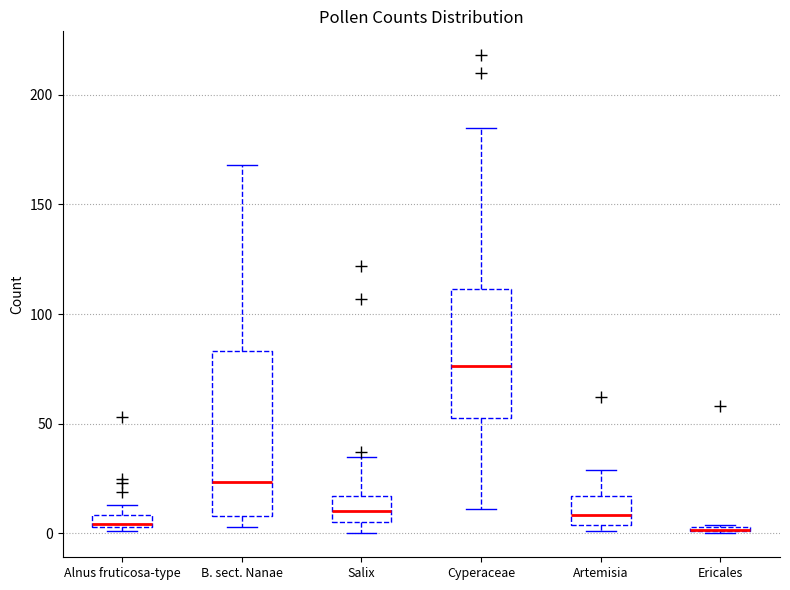

Where is the lower edge of the box for Ericales on the y-axis? The values are not printed on the chart, so give them approximately, as read against the axis.

0